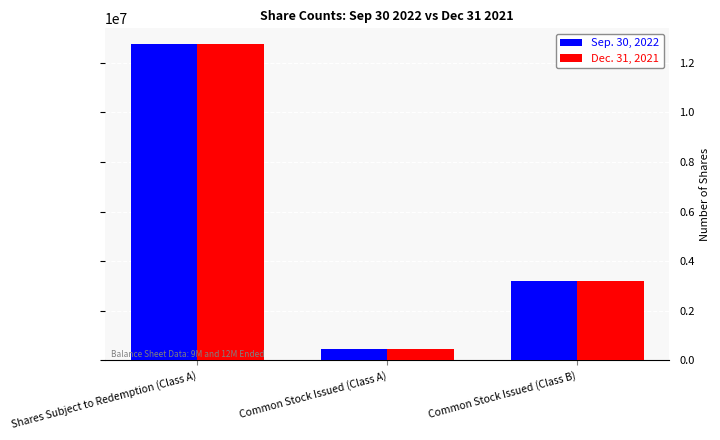

What is the label of the 3rd bar from the left?

Common Stock Issued (Class B)